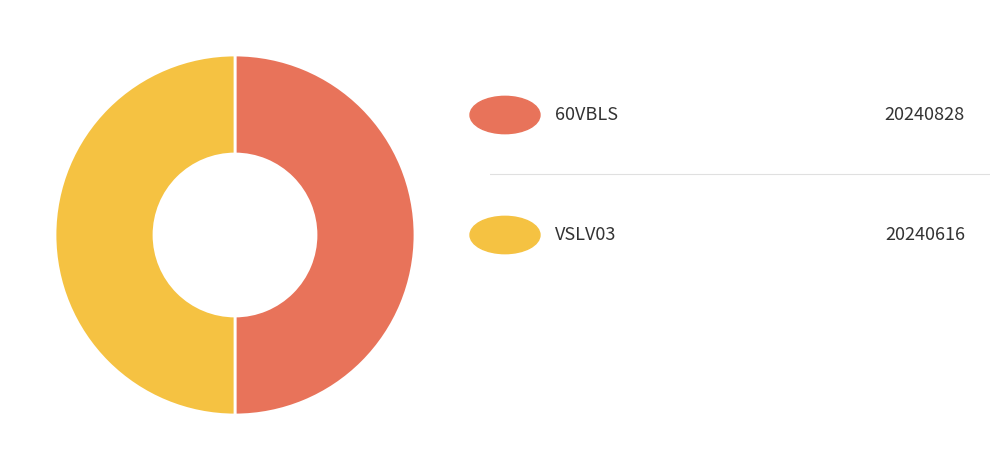

How many slices are in this pie chart?

2